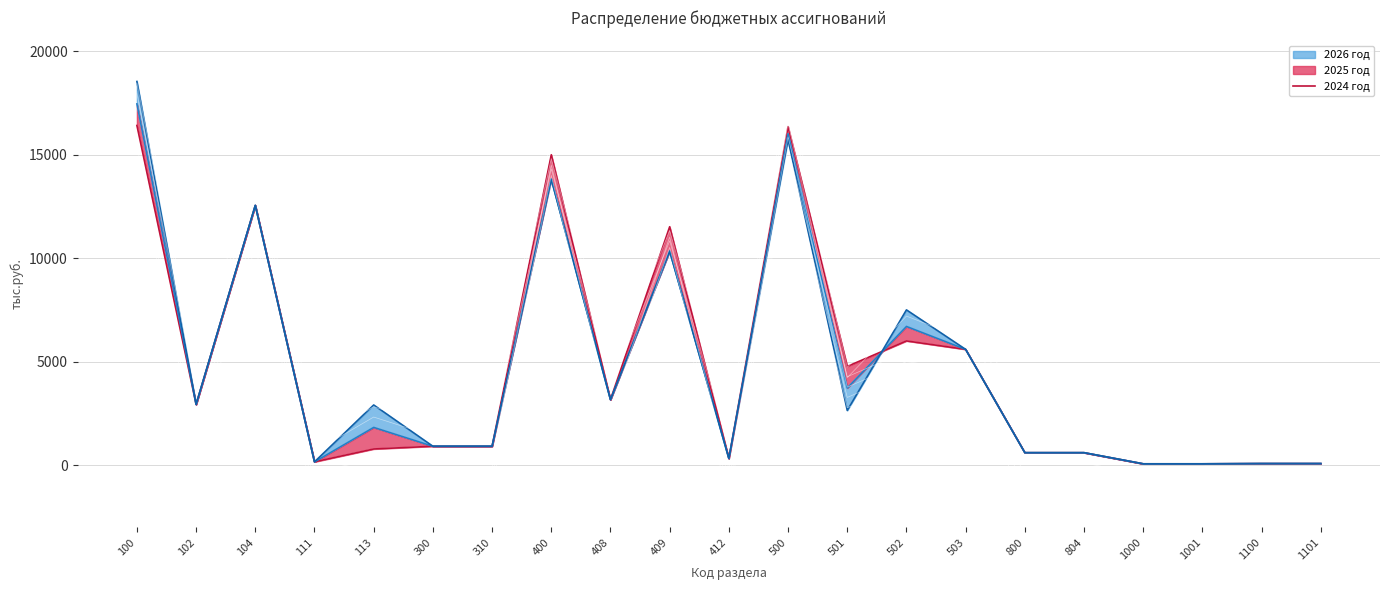

Reading left to right, extract all data points from this chart.

16413.2	2930.4	12551.4	154.6	776.8	908.4	908.4	14999.8	3161.5	11519.3	319.0	16359.1	4768.4	6000.0	5590.7	598.4	598.4	60.0	60.0	72.3	72.3